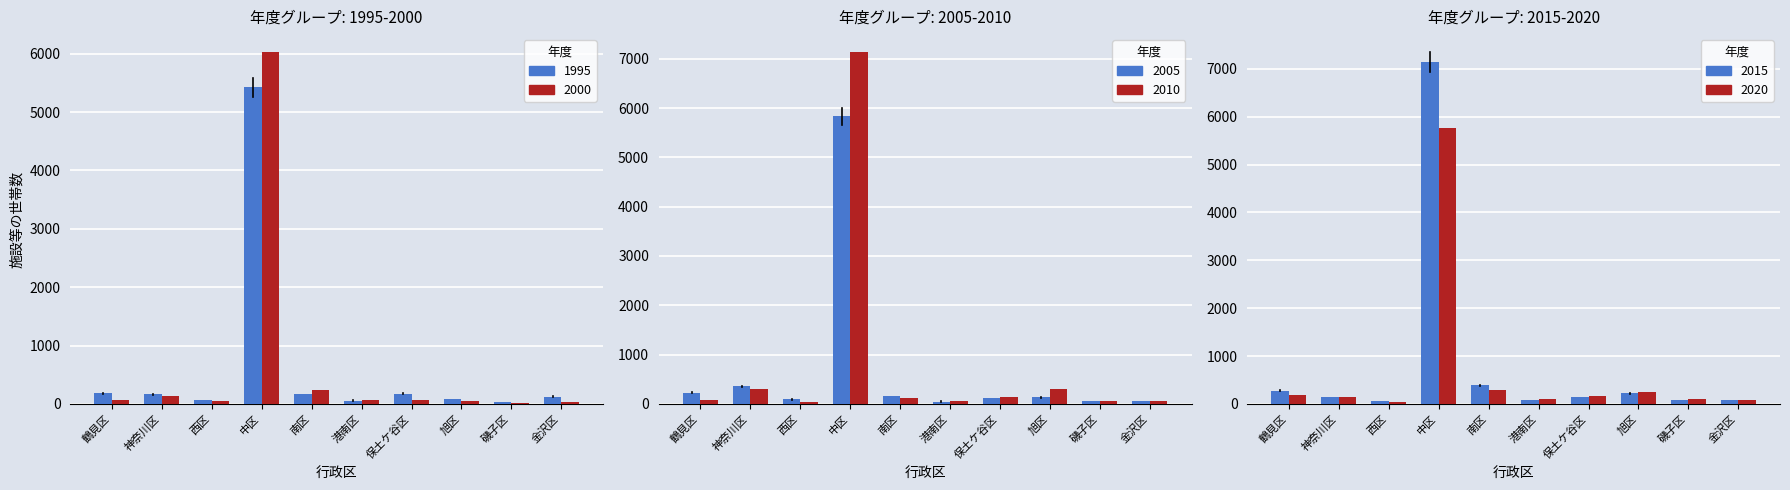

Rank the series at 保土ケ谷区 from highest to lowest value.

1995, 2020, 2015, 2010, 2005, 2000